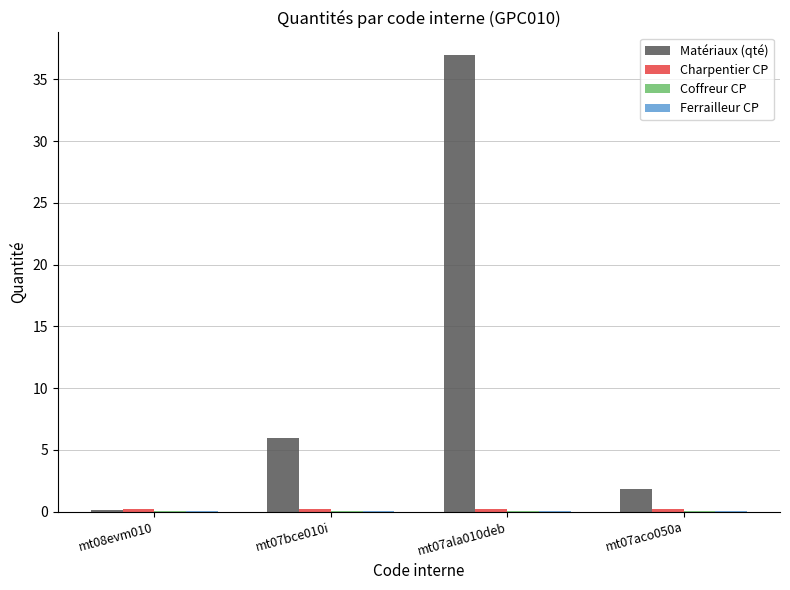

What is the spread (max minus min) of values at mt07ala010deb?

36.9